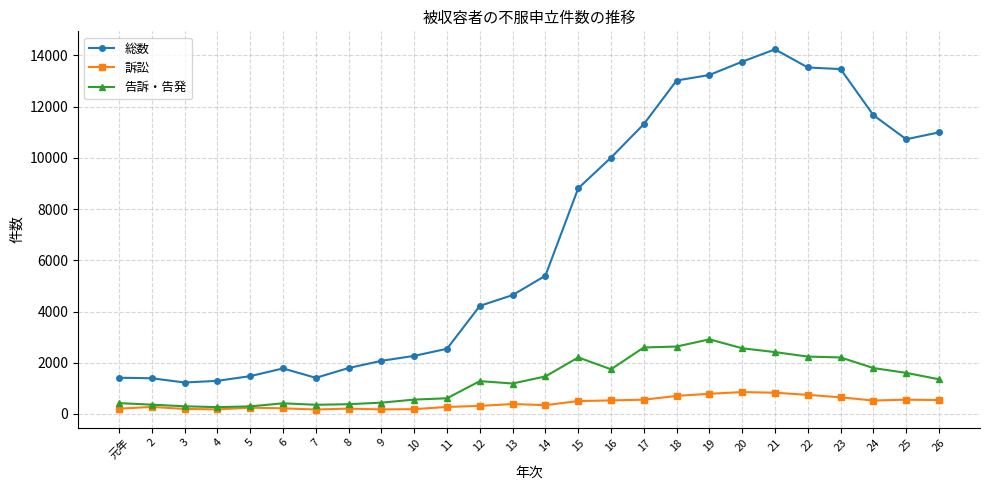

Is the value of 告訴・告発 at 23 greater than the value of 総数 at 4?

Yes